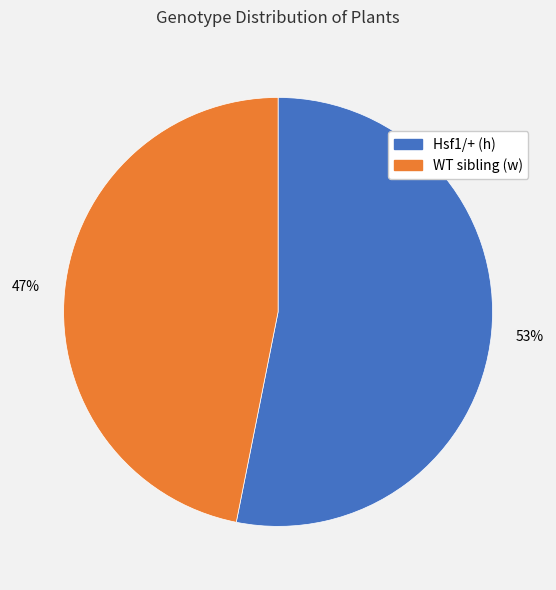

Rank the categories by value from lowest to highest.

WT sibling (w), Hsf1/+ (h)